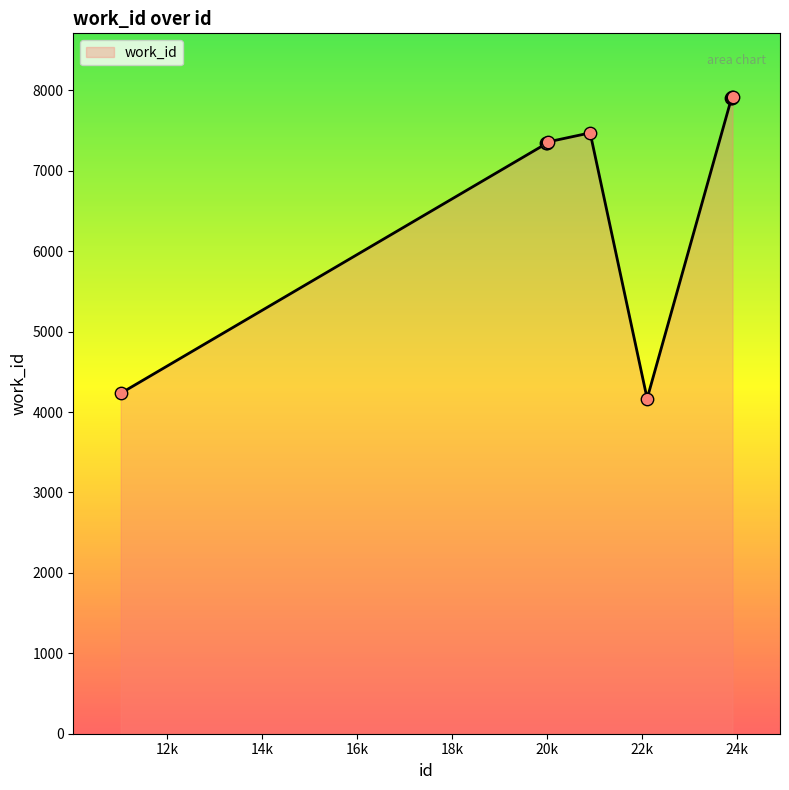

What is the maximum value shown in the chart?

7917